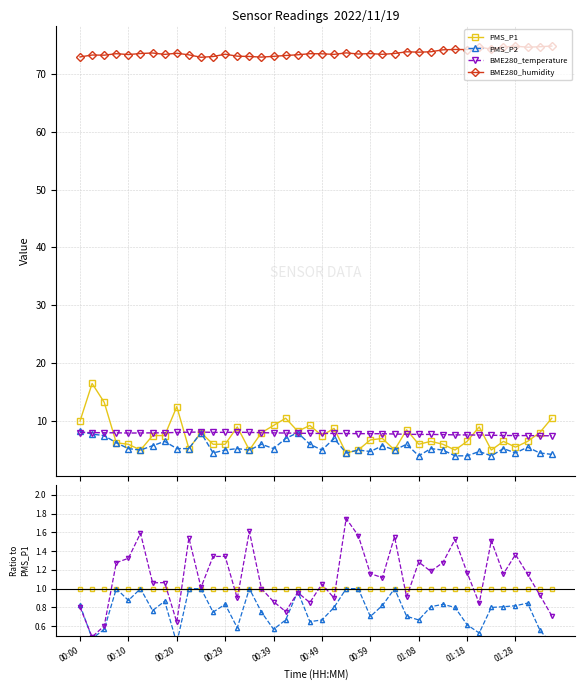

Rank the series at 17 from lowest to highest value.

PMS_P2, BME280_temperature, PMS_P1, BME280_humidity